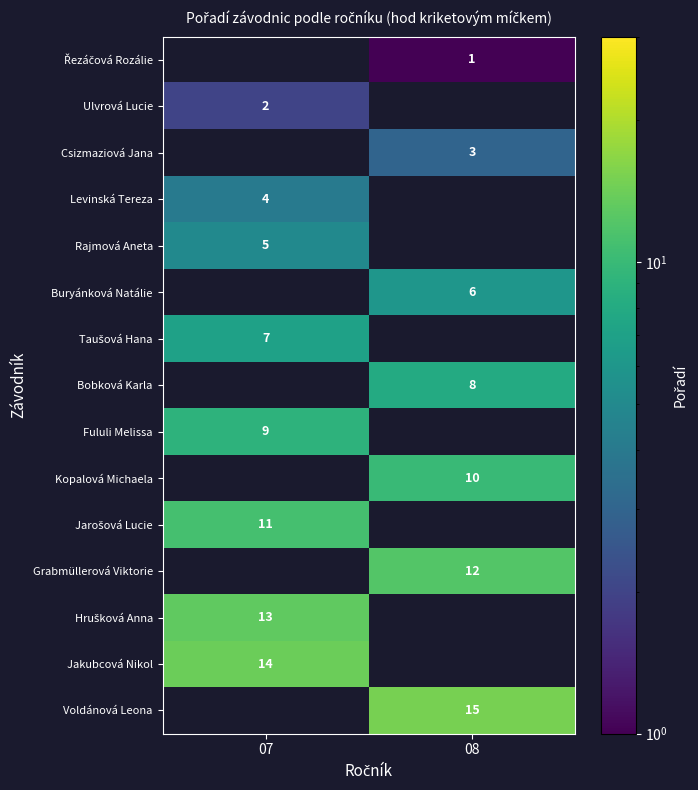

The Ulvrová Lucie series shows 3 at 07. True or false?

False